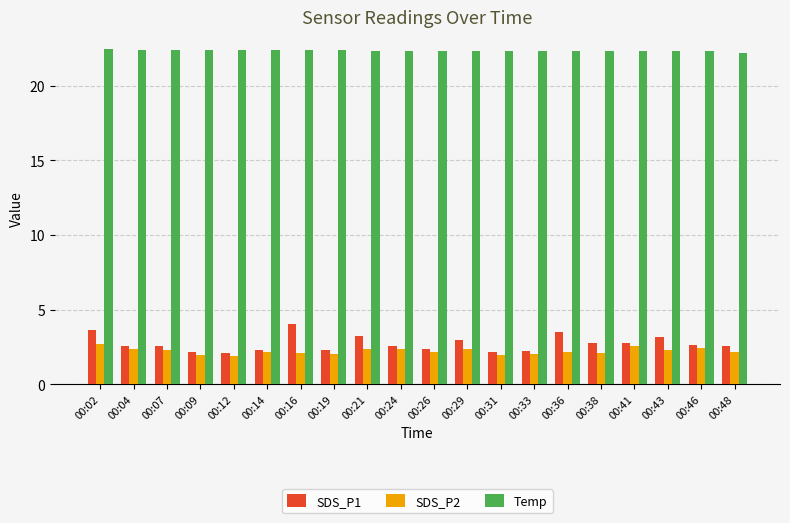

Between 00:29 and 00:48, which series saw the biggest shift?

SDS_P1